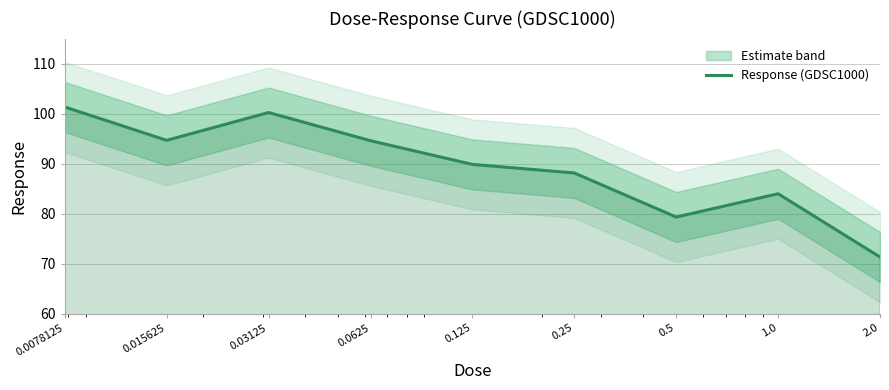

What is the difference between the maximum and minimum values?

30.0